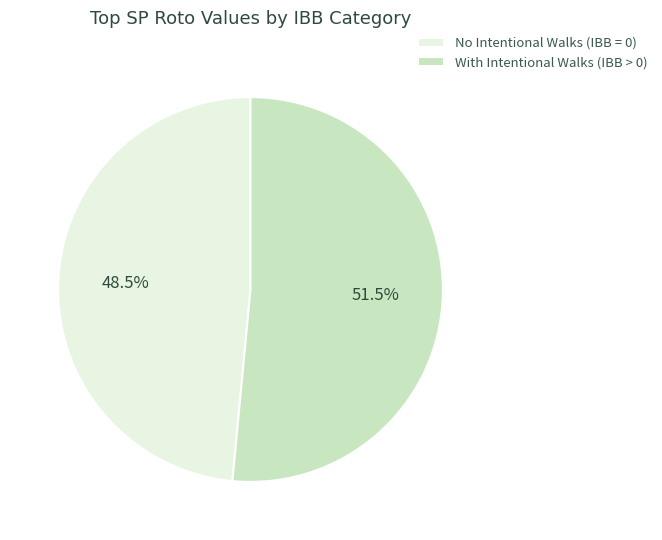

What is the ratio of the value at No Intentional Walks (IBB = 0) to the value at With Intentional Walks (IBB > 0)?

0.9